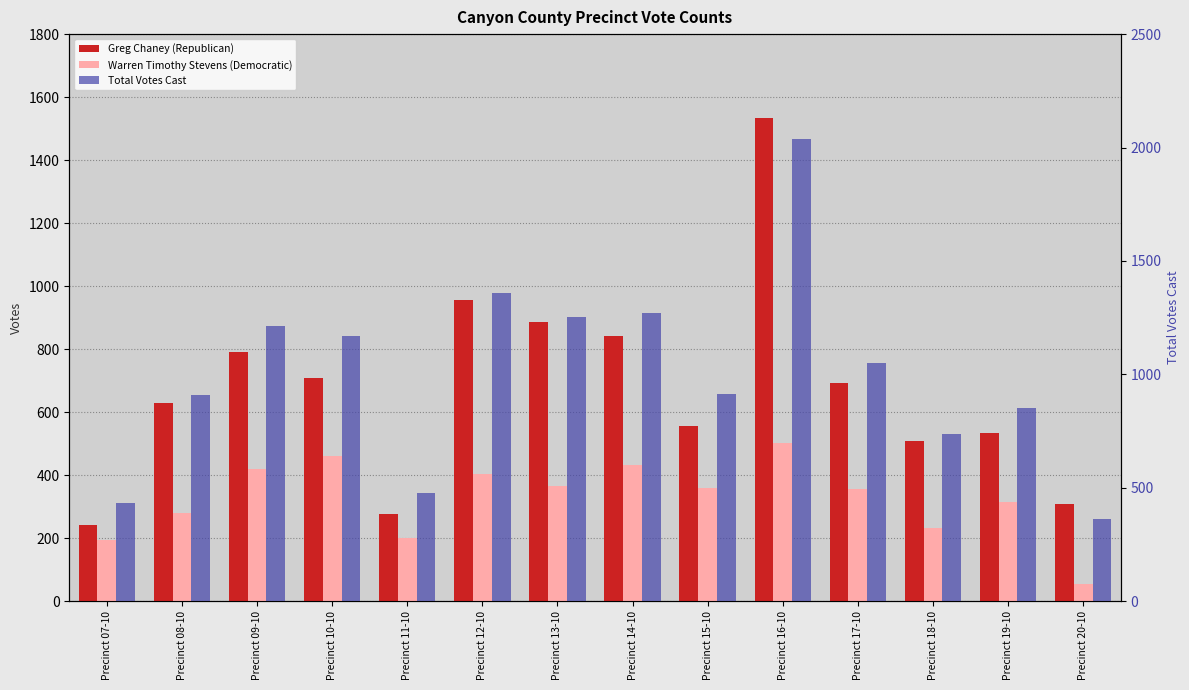

At which label does Total Votes Cast first exceed 1049?

Precinct 09-10